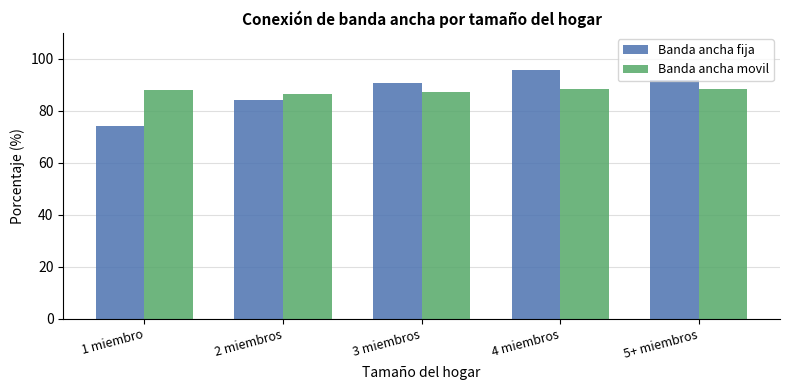

What is the label of the 5th bar from the left?

5+ miembros